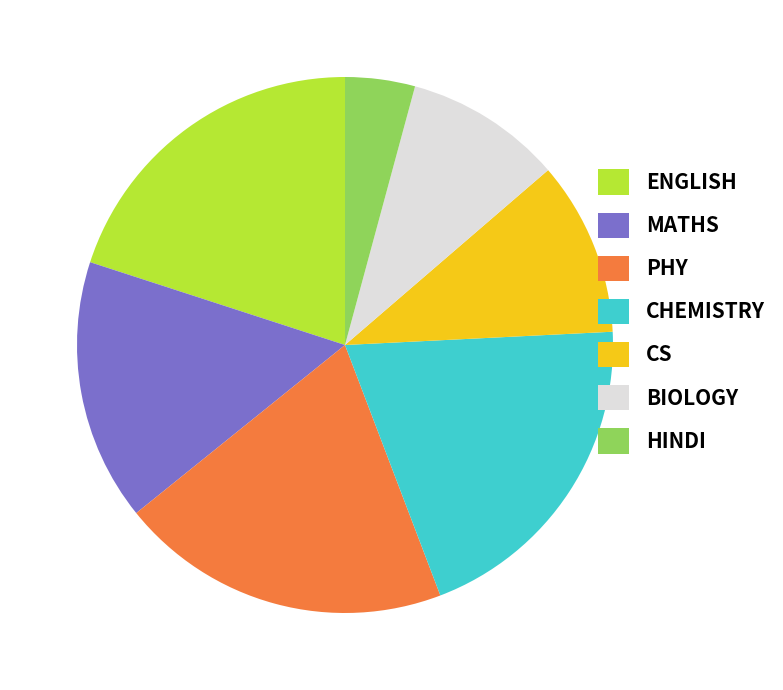

Which has a higher value, CHEMISTRY or HINDI?

CHEMISTRY